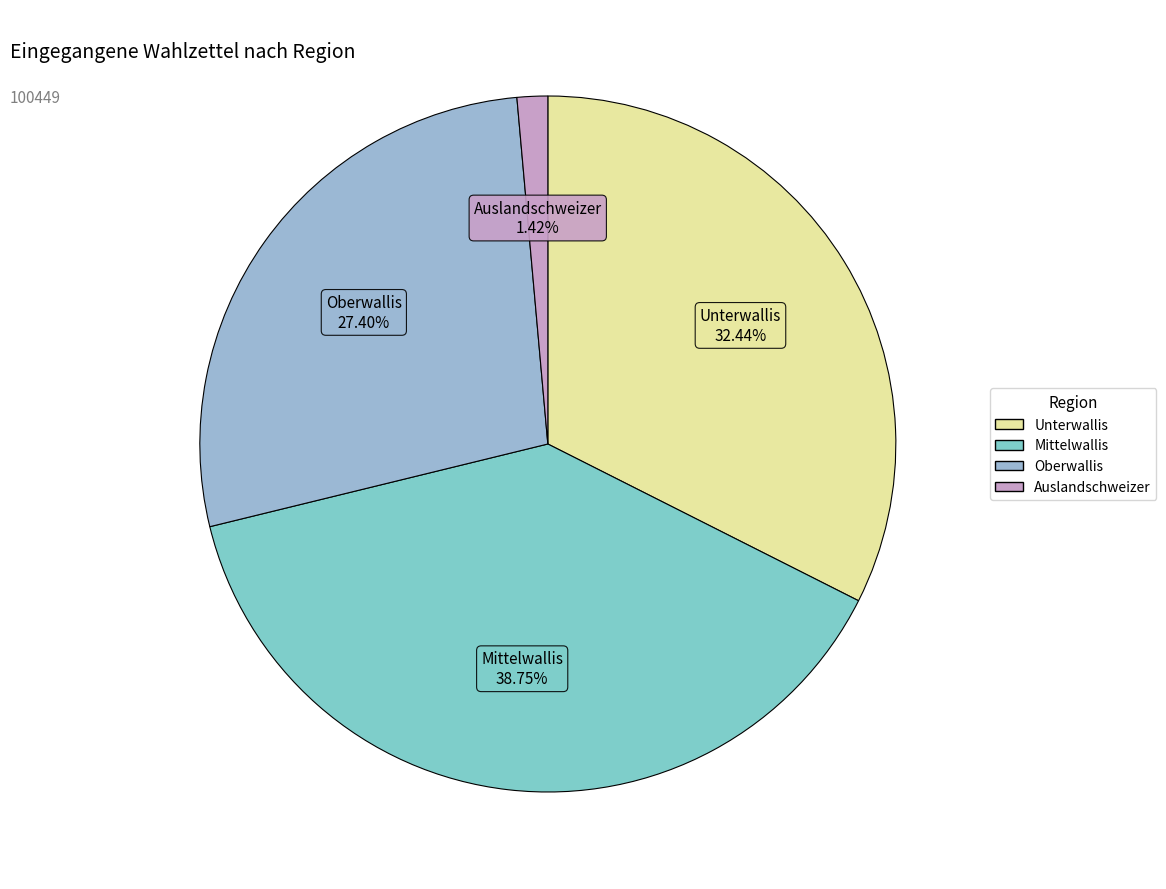

What percentage is the Mittelwallis slice, to the nearest percent?

39%